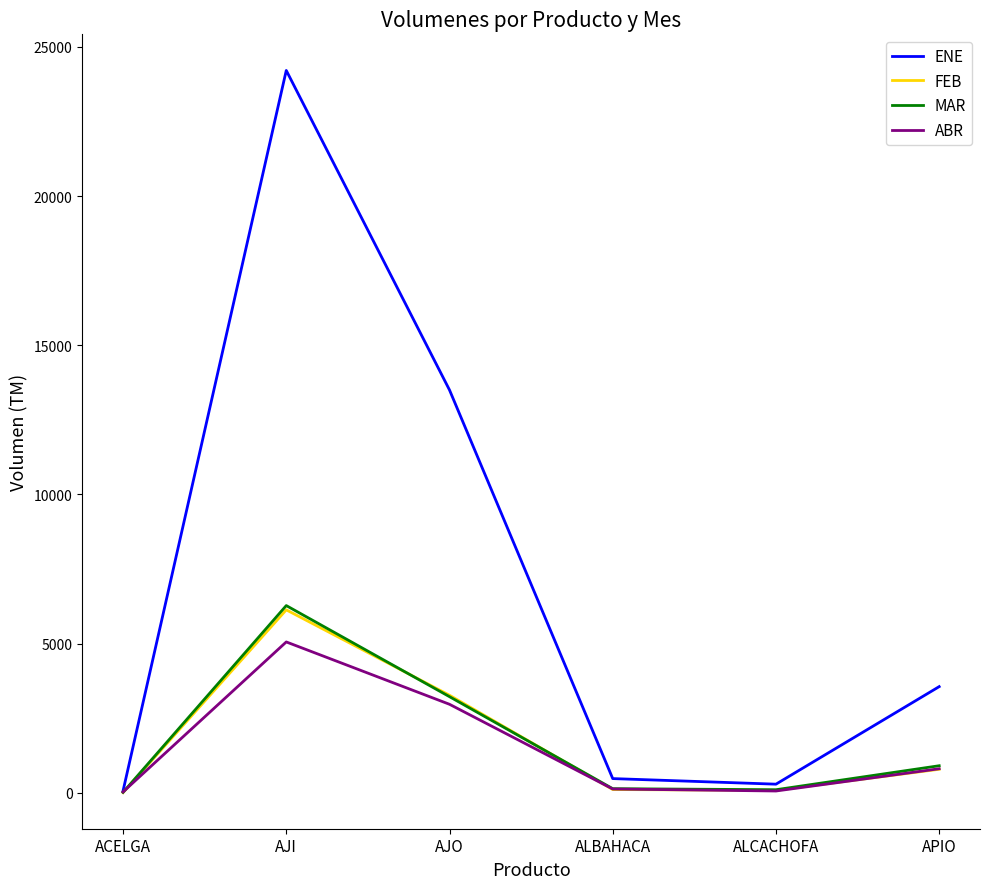

Is it true that ABR equals 989 at AJO?

False